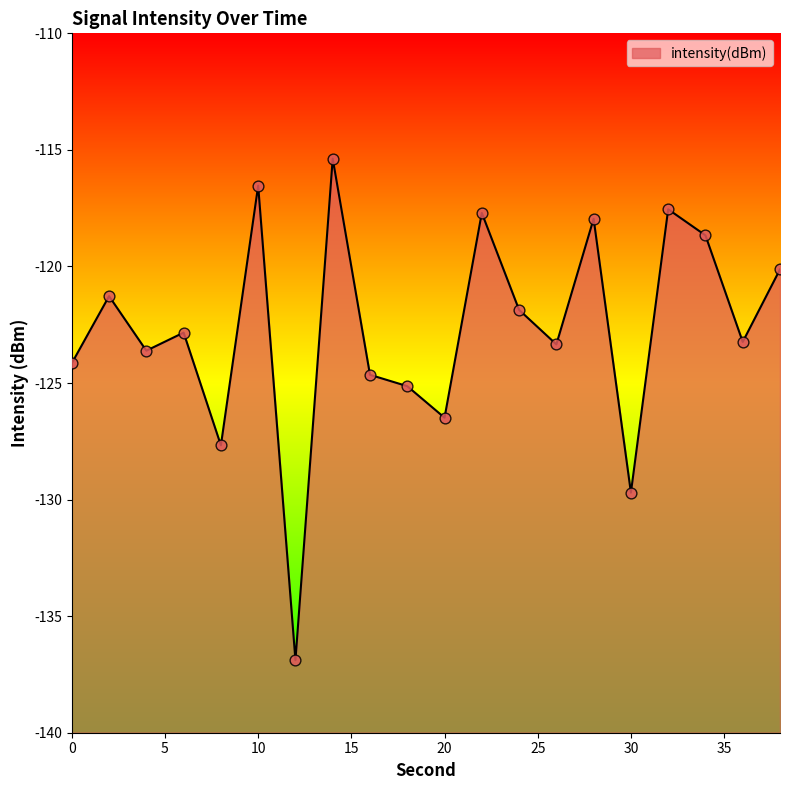

What is the change in value from 18 to 32?

+7.6